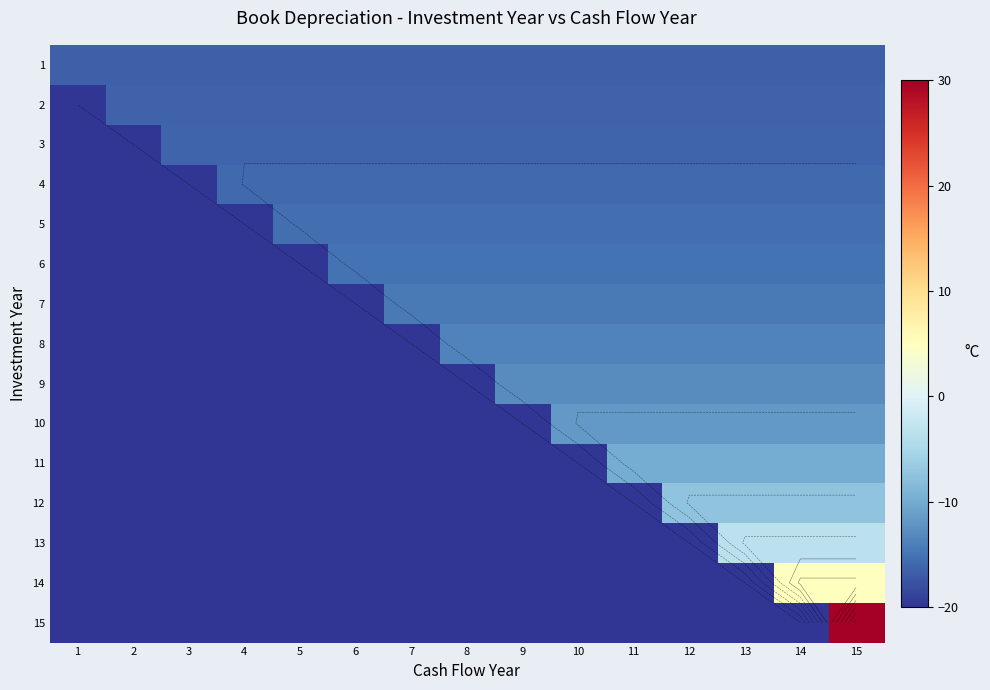

How many values in the 12 series exceed -20?

4